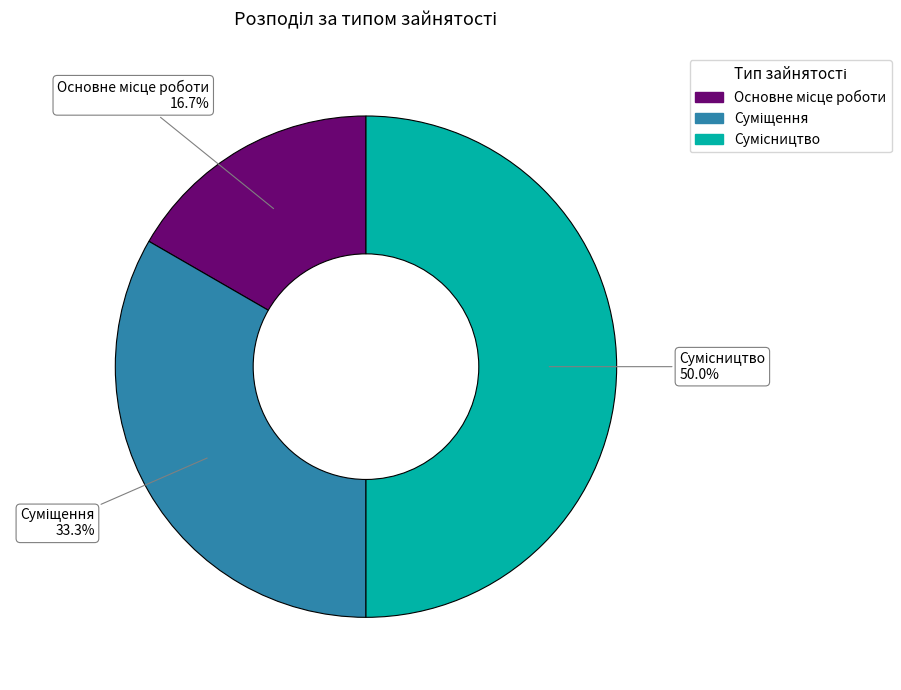

Rank the categories by value from highest to lowest.

Сумісництво, Суміщення, Основне місце роботи